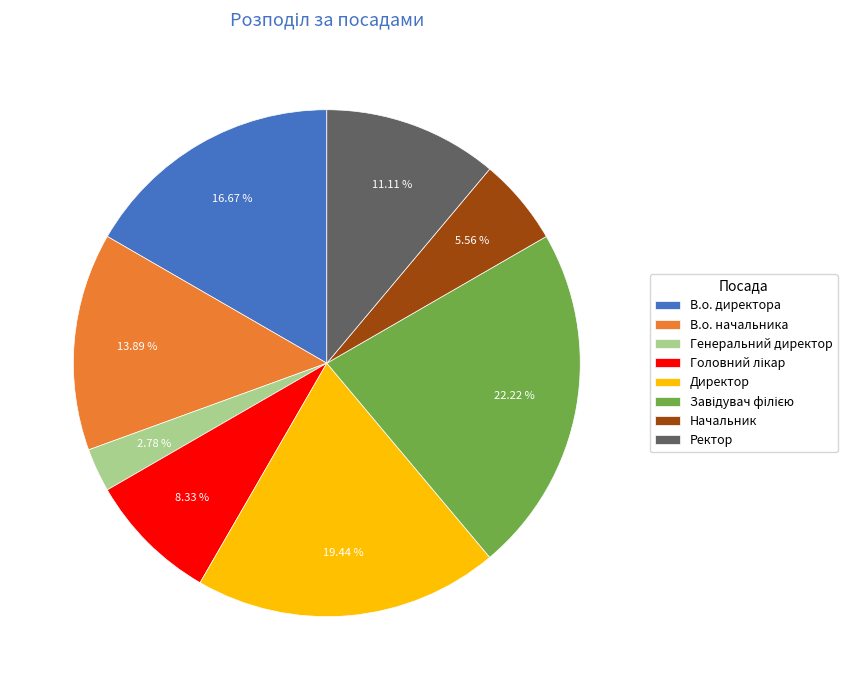

Between Директор and Начальник, which is larger?

Директор